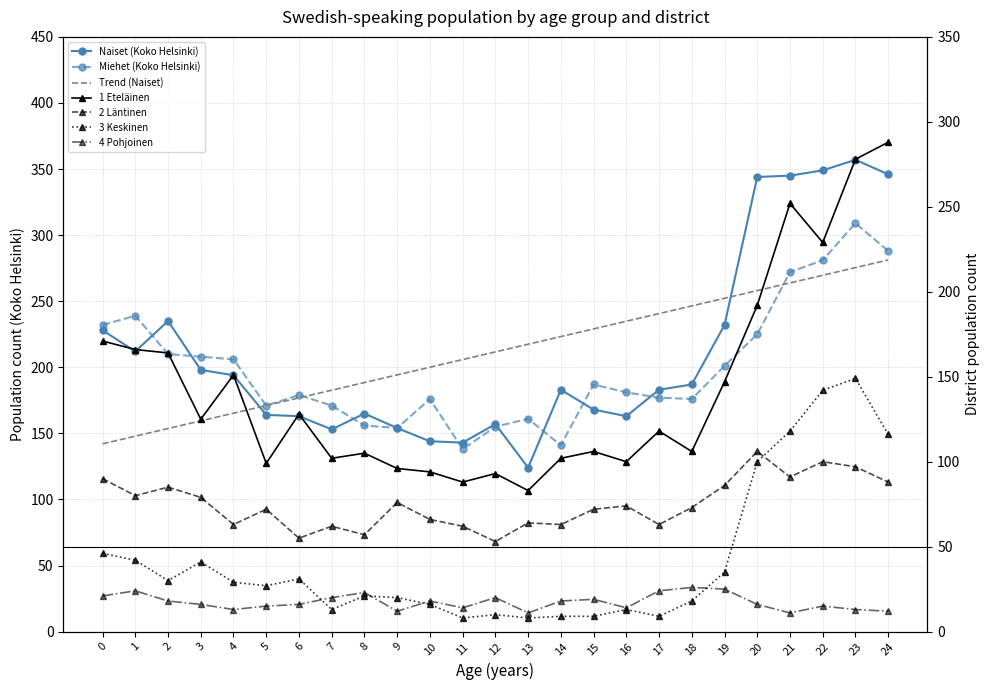

What is the average value of the Naiset (Koko Helsinki) series?

212